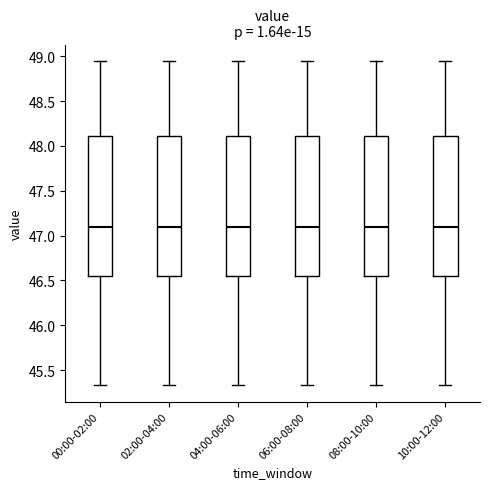

Reading left to right, read every box against the y-axis: the position of its median line, the range the box covers, and the ends of its whiskers. The values are not printed on the chart, so give them approximately, as read against the axis.

00:00-02:00: median 47.10, box 46.55 to 48.10, whiskers 45.35 to 48.95
02:00-04:00: median 47.10, box 46.55 to 48.10, whiskers 45.35 to 48.95
04:00-06:00: median 47.10, box 46.55 to 48.10, whiskers 45.35 to 48.95
06:00-08:00: median 47.10, box 46.55 to 48.10, whiskers 45.35 to 48.95
08:00-10:00: median 47.10, box 46.55 to 48.10, whiskers 45.35 to 48.95
10:00-12:00: median 47.10, box 46.55 to 48.10, whiskers 45.35 to 48.95